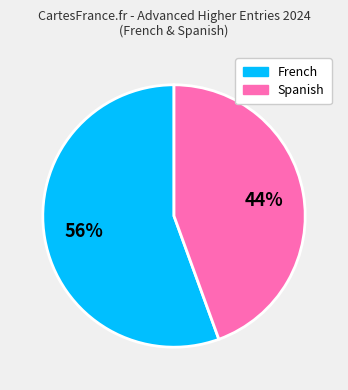

To the nearest percent, what is the average slice percentage?

50%